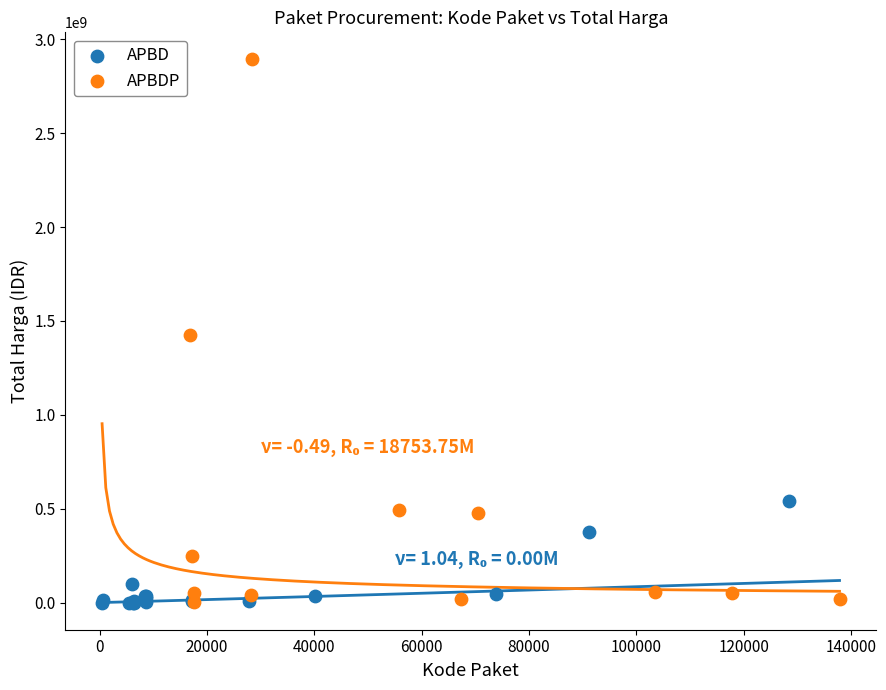

Which series has the largest Y range (max minus min)?

APBDP